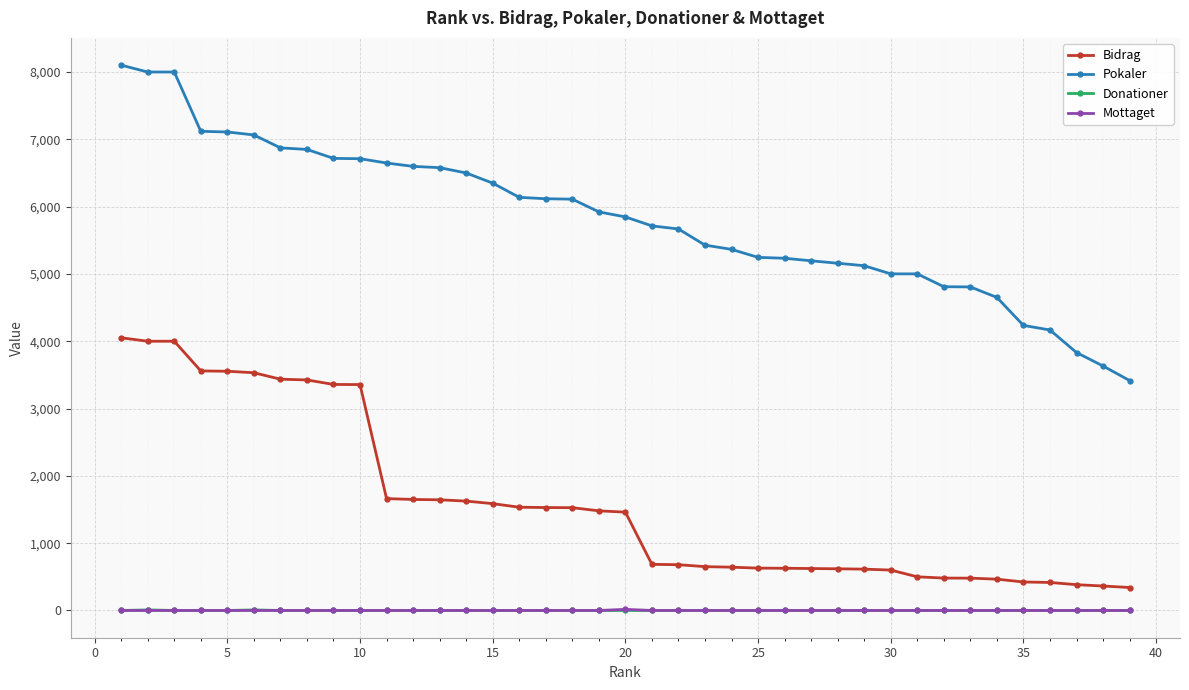

True or false: Mottaget and Pokaler intersect in this chart.

False